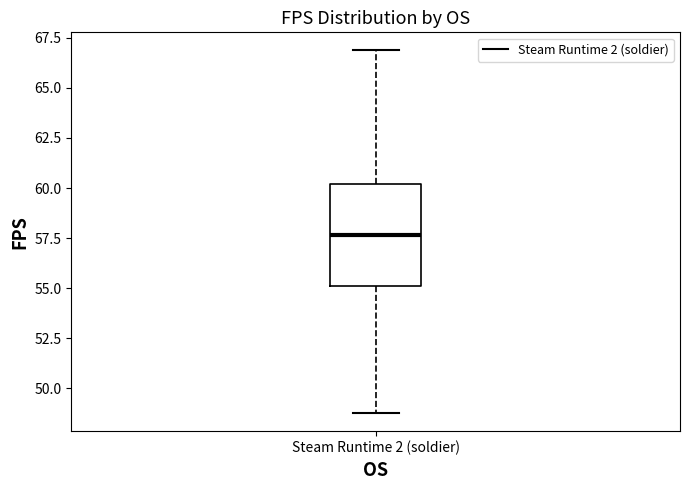

Transcribe this box plot: give where the median line is, the range the box spans, and where the two whiskers end, as read against the y-axis. The values are not printed on the chart, so give them approximately, as read against the axis.

median 57.5, box 55.0 to 60.0, whiskers 49.0 to 67.0